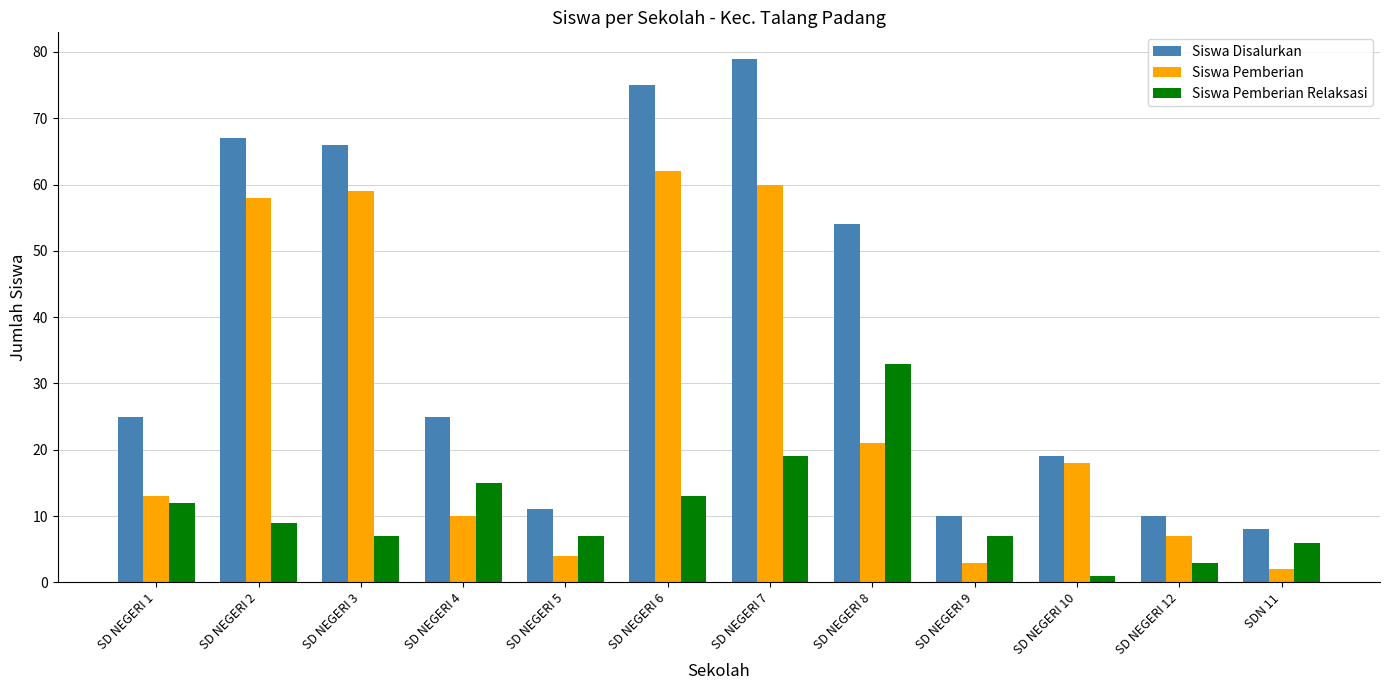

At which label is Siswa Pemberian closest to 32?

SD NEGERI 8